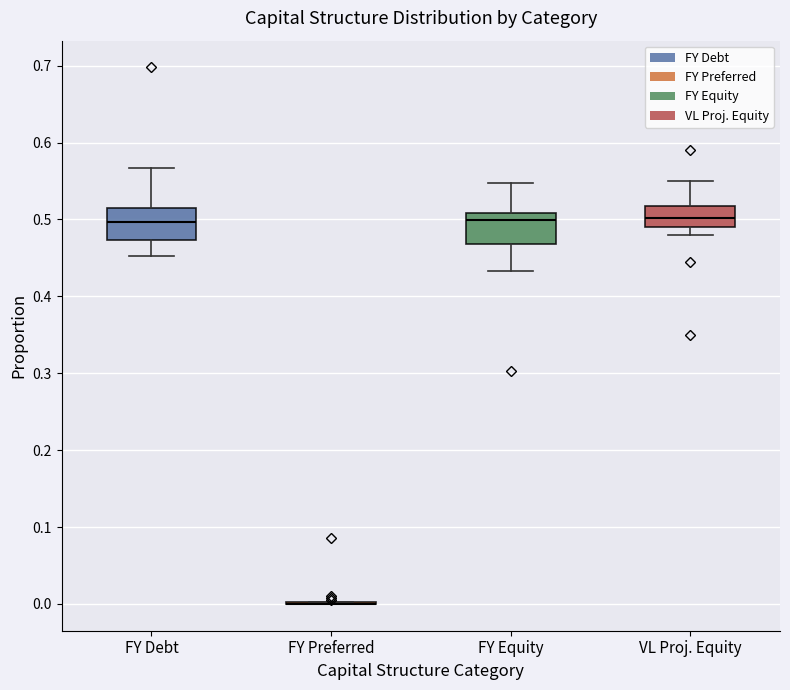

Reading left to right, read every box against the y-axis: the position of its median line, the range the box covers, and the ends of its whiskers. The values are not printed on the chart, so give them approximately, as read against the axis.

FY Debt: median 0.50, box 0.47 to 0.52, whiskers 0.45 to 0.57
FY Preferred: box collapsed to a line at 0.00, whiskers 0.00 to 0.00
FY Equity: median 0.50, box 0.47 to 0.51, whiskers 0.43 to 0.55
VL Proj. Equity: median 0.50, box 0.49 to 0.52, whiskers 0.48 to 0.55